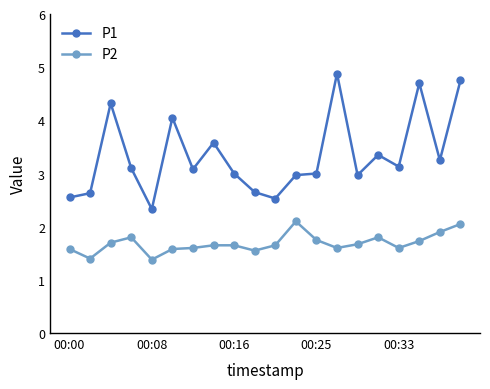

What is the difference between the maximum and second lowest values in the P2 series?

0.7